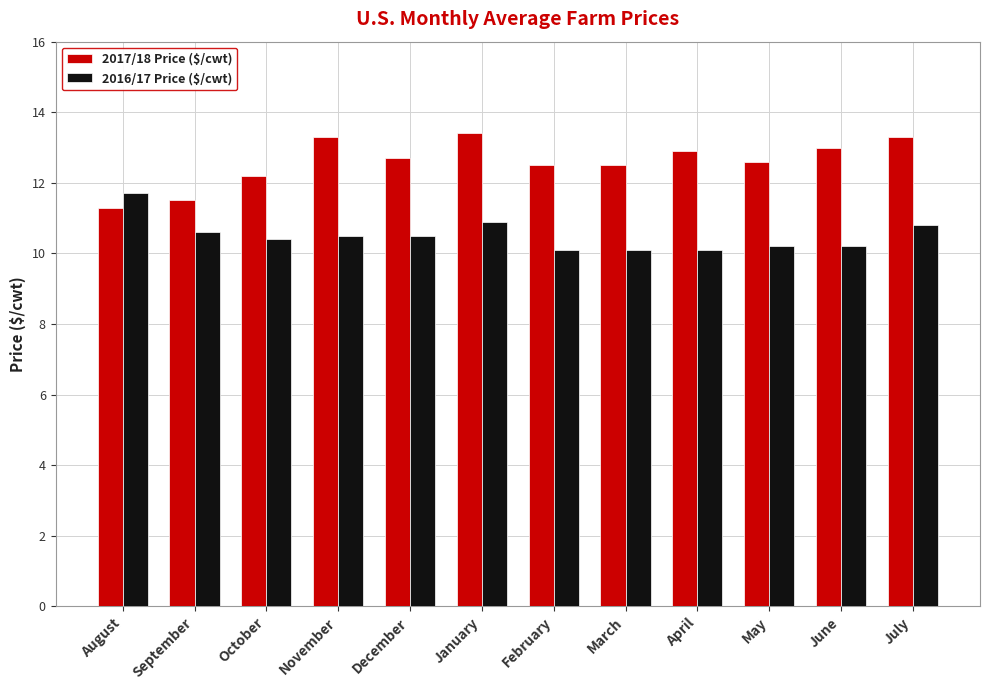

Between March and July, which series saw the biggest shift?

2017/18 Price ($/cwt)